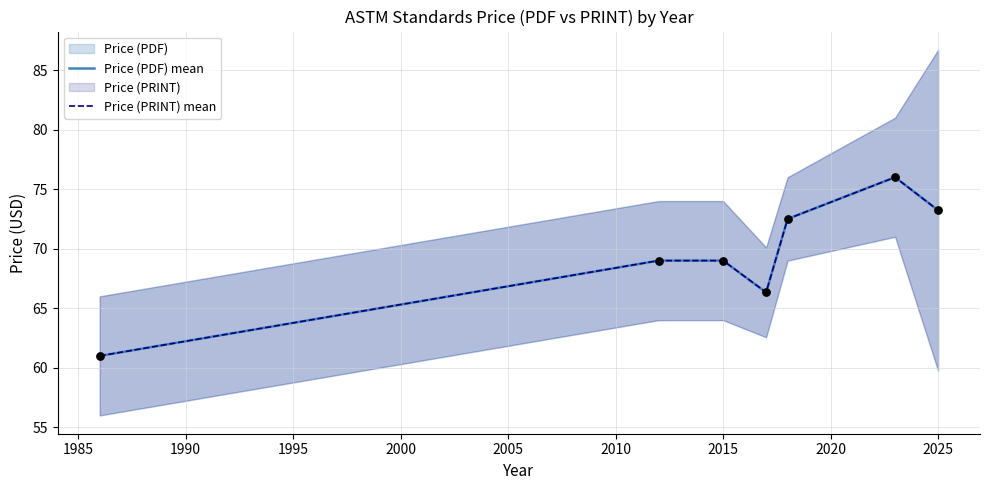

Which series reaches the maximum Y coordinate?

Price (PDF) mean